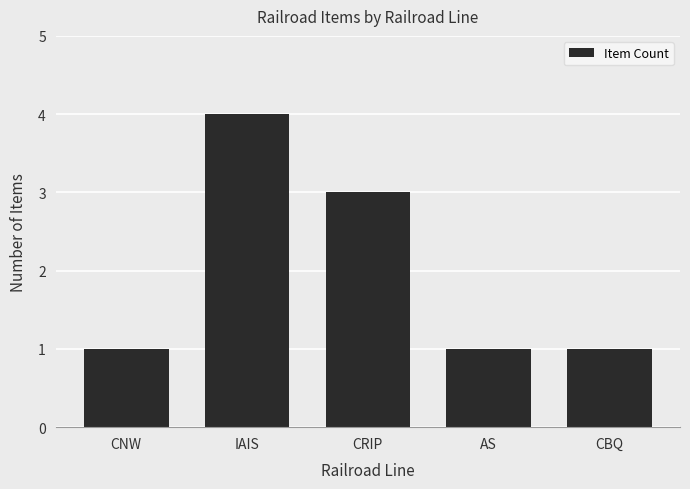

Which category has the highest value across all series?

IAIS